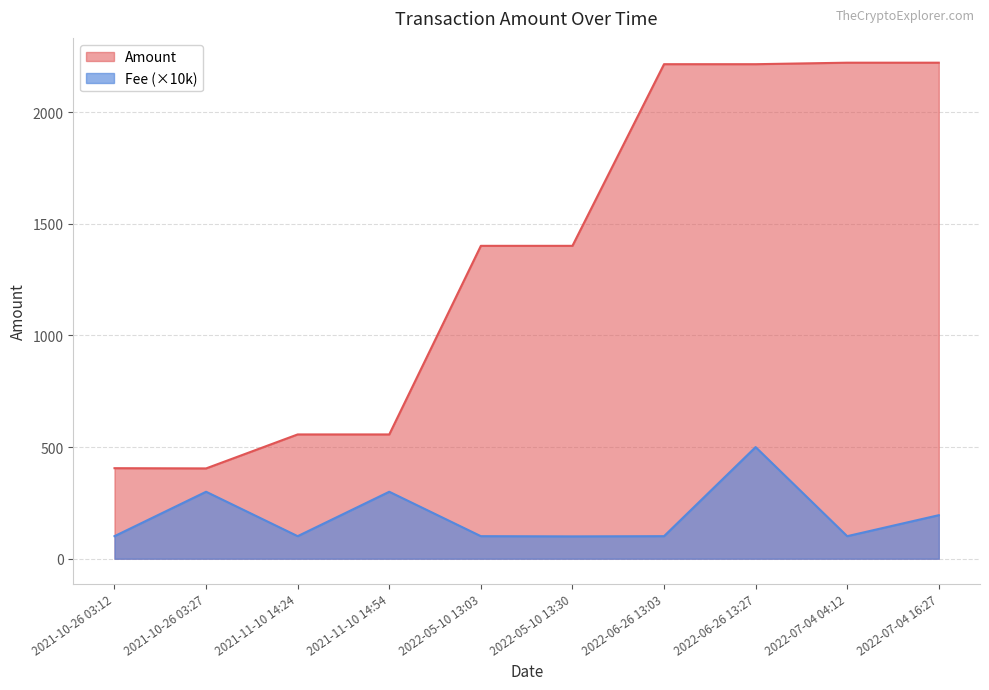

Is it true that Amount equals 404.5 at 2021-10-26 03:27?

True